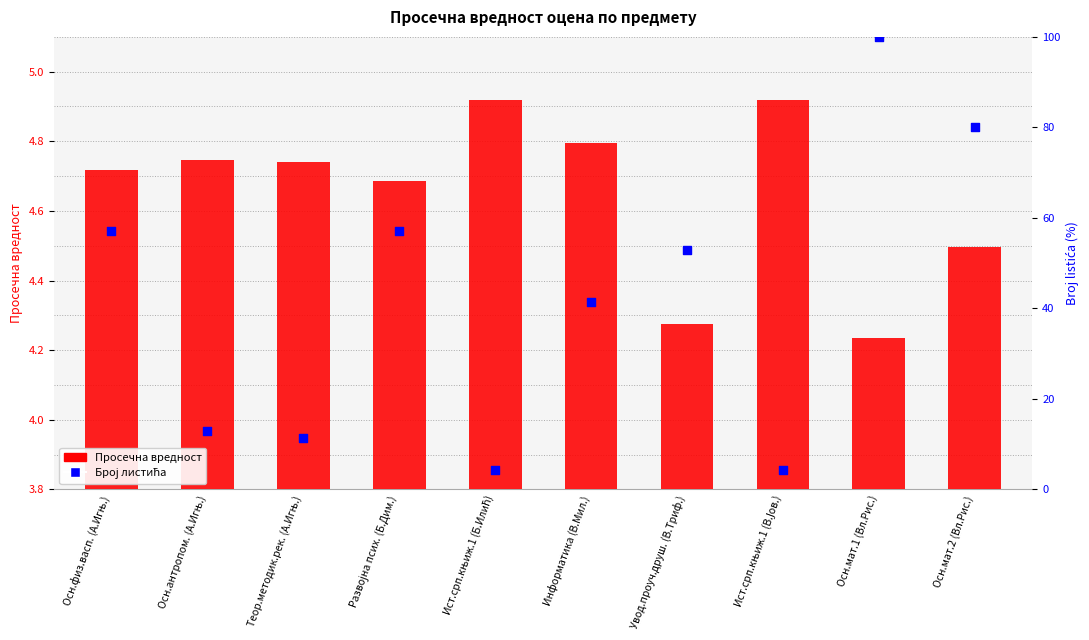

Which series has the widest spread of Y values?

Број листића